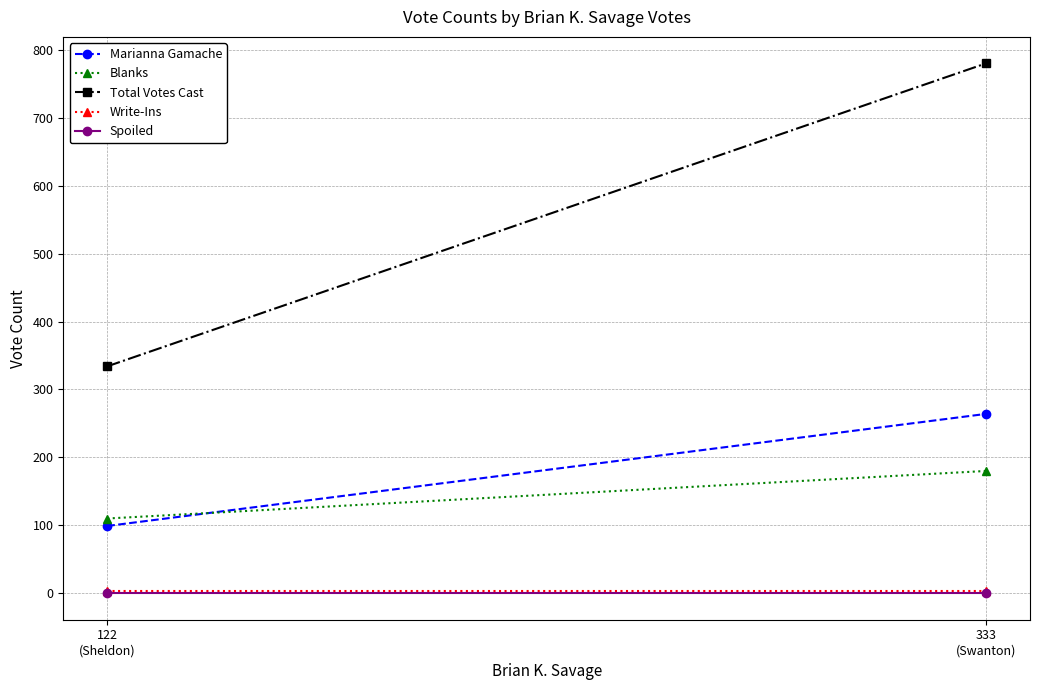

Which has a higher value, 122
(Sheldon) or 333
(Swanton)?

333
(Swanton)